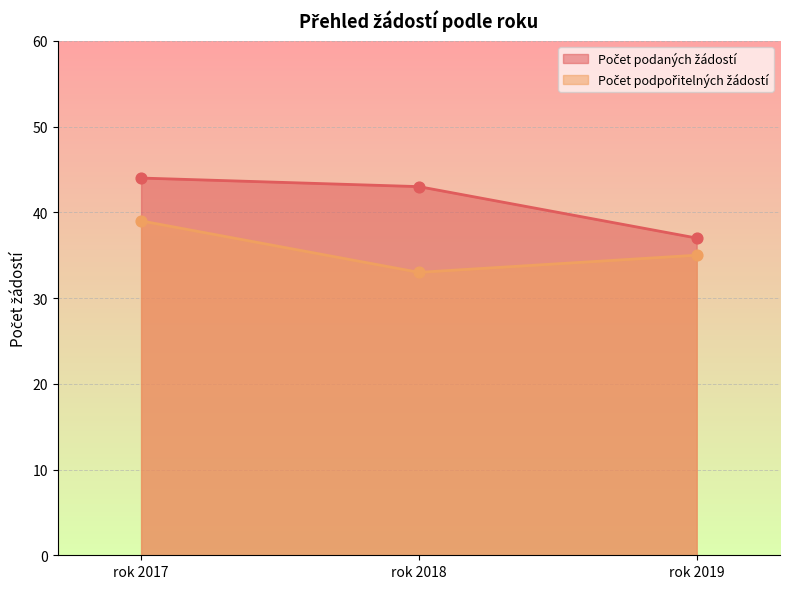

What are all the series names shown in the legend?

Počet podaných žádostí, Počet podpořitelných žádostí